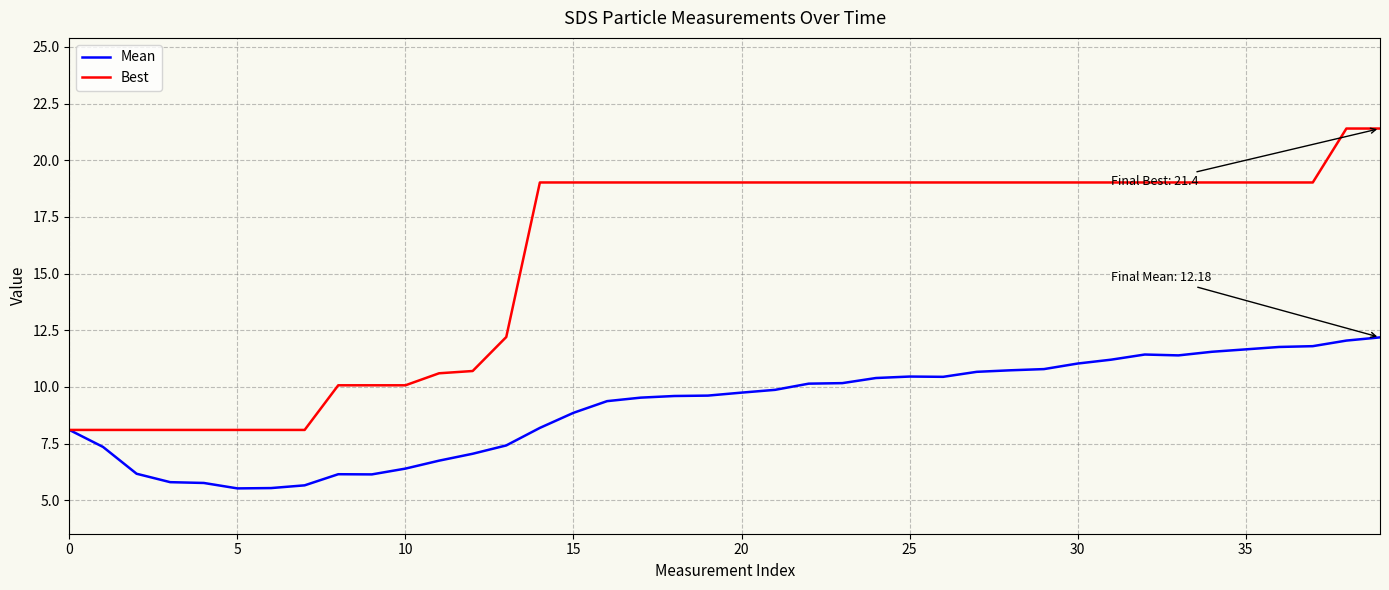

What is the greatest value displayed?

21.4